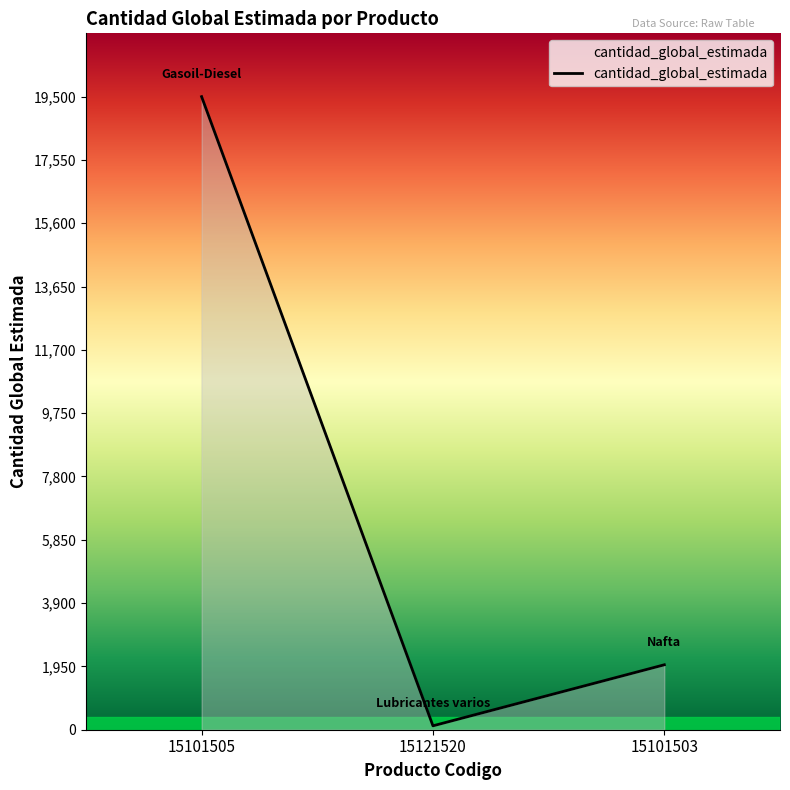

How many categories are shown in the chart?

3